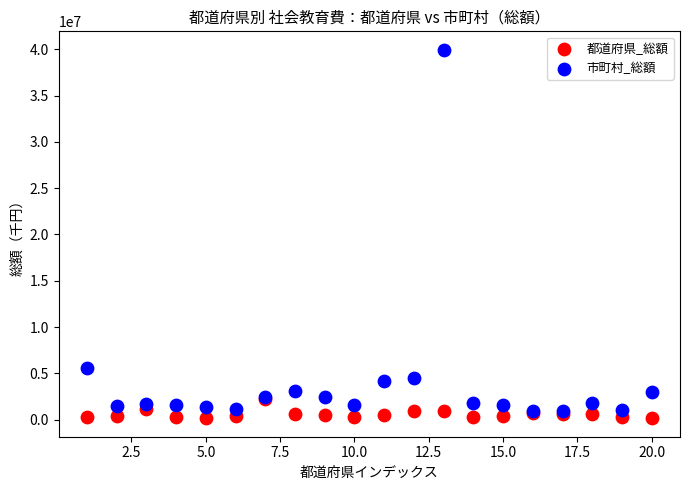

Which series reaches the minimum Y coordinate?

都道府県_総額